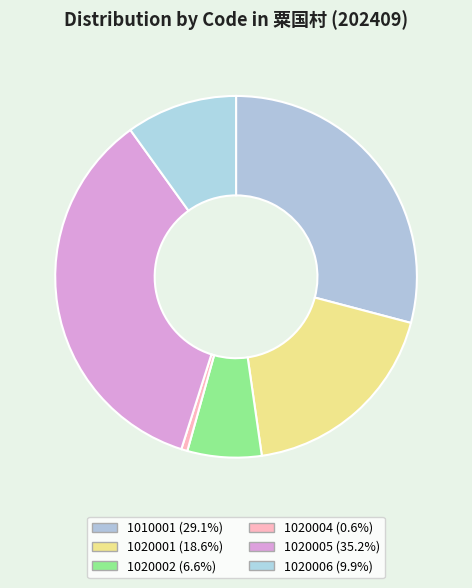

To the nearest percent, what percentage of the pie is 1020002?

7%